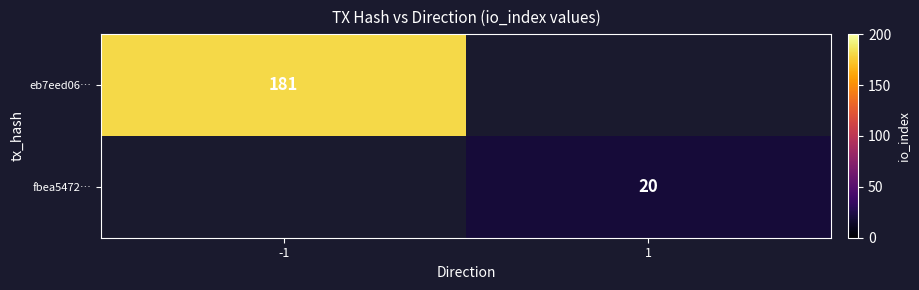

The value of fbea5472… at 1 is 6. True or false?

False